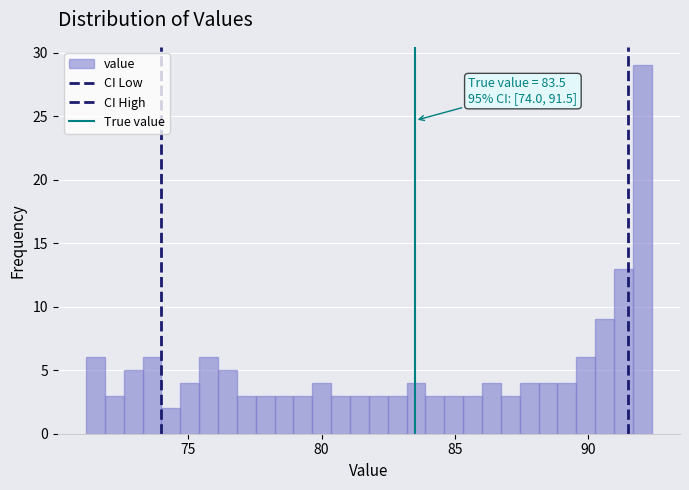

Around what value on the x-axis is the tallest bar? Give the approximate position of its centre, as read against the axis.

92.0